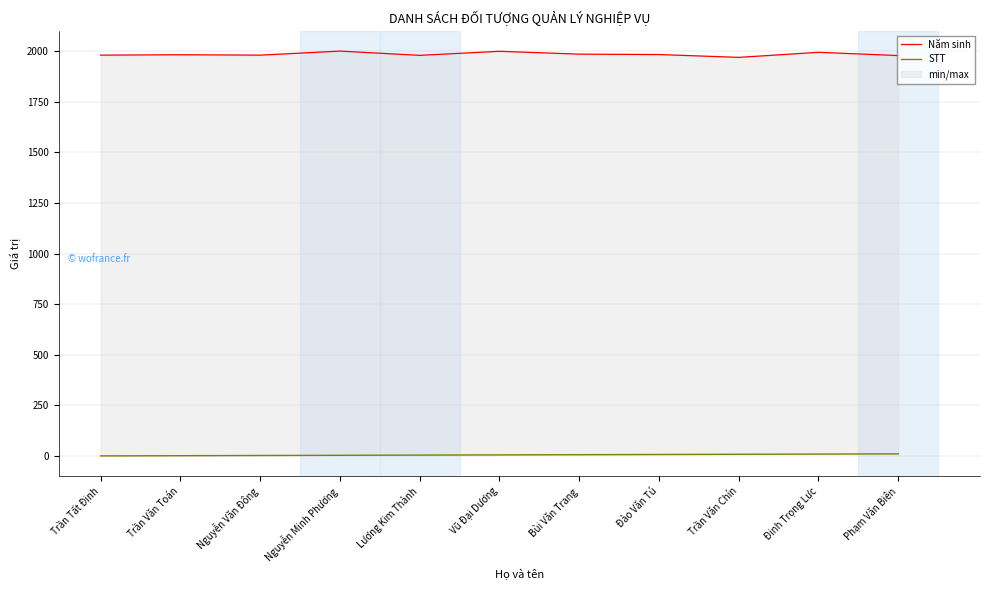

What is the average value of the Năm sinh series?

1984